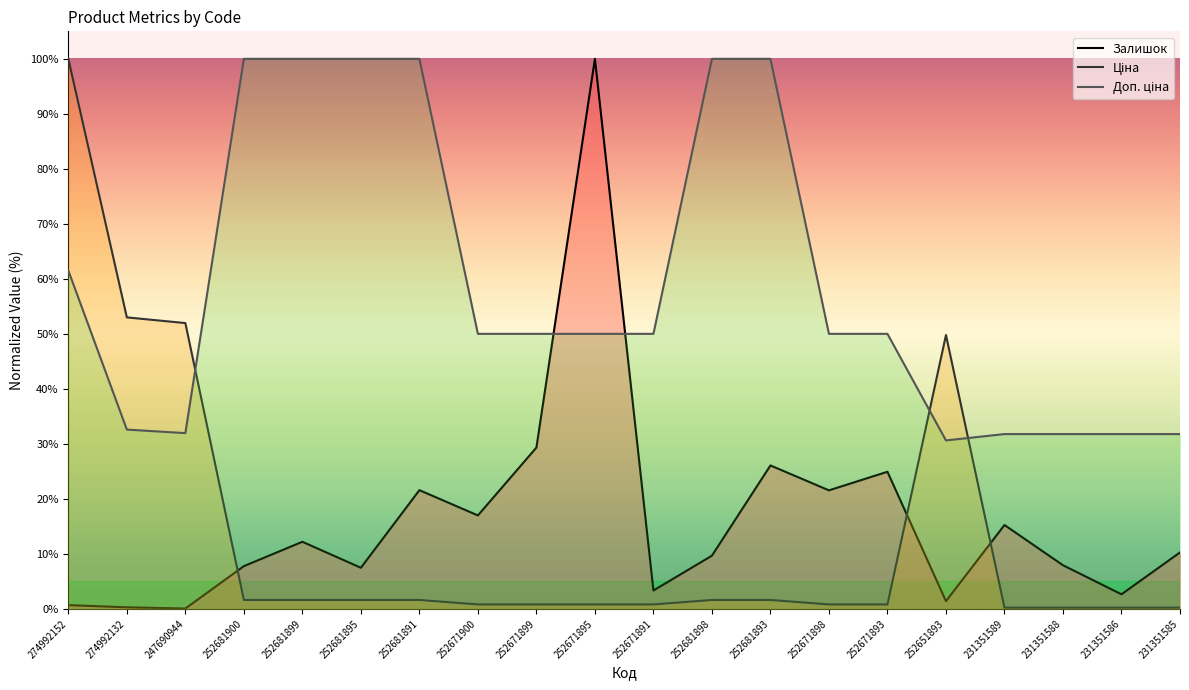

At how many categories does at least one series exceed 8?

20